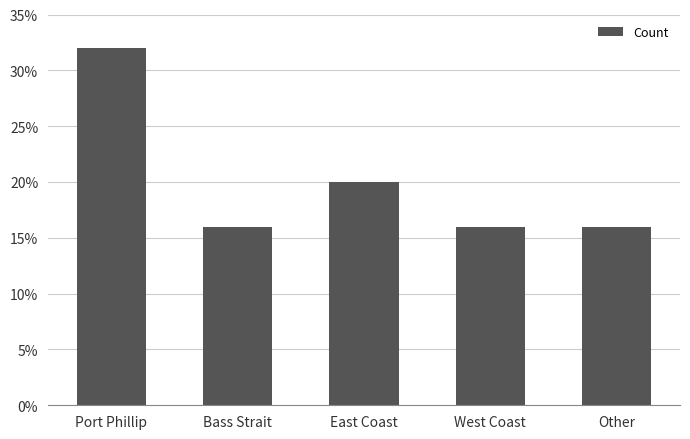

What is the average value?

0.2